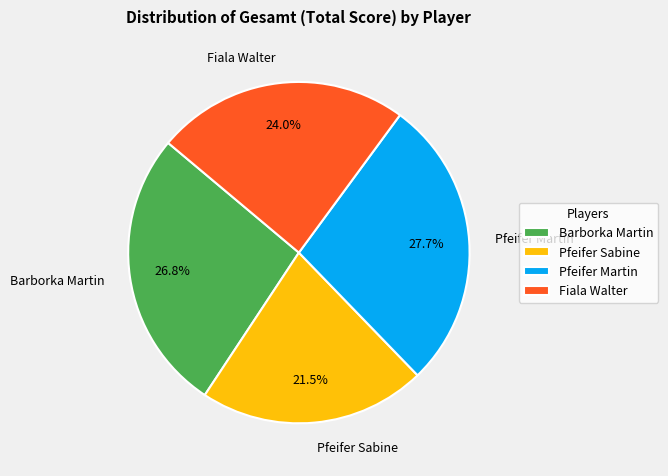

Does Pfeifer Sabine account for over 50% of the chart?

No